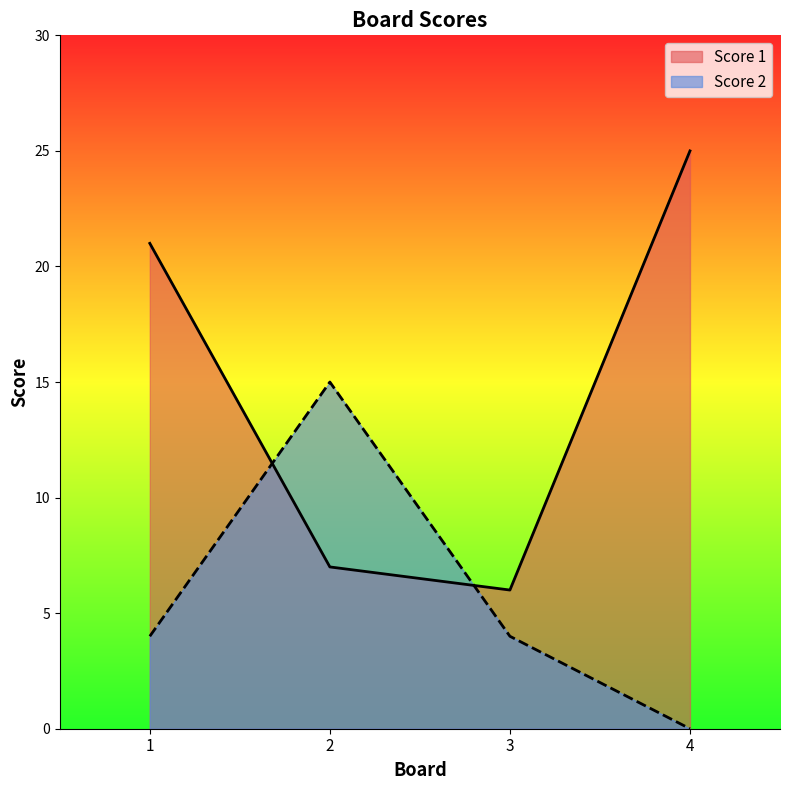

Is it true that Score 2 equals 4 at 1?

True